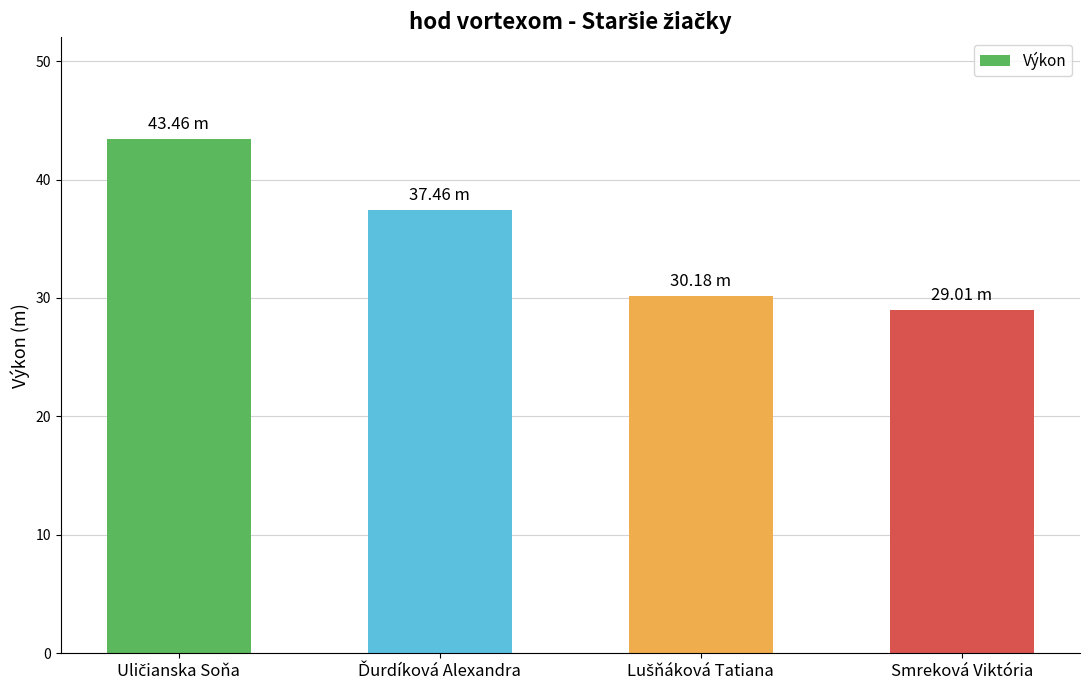

What is the average value?

35.0